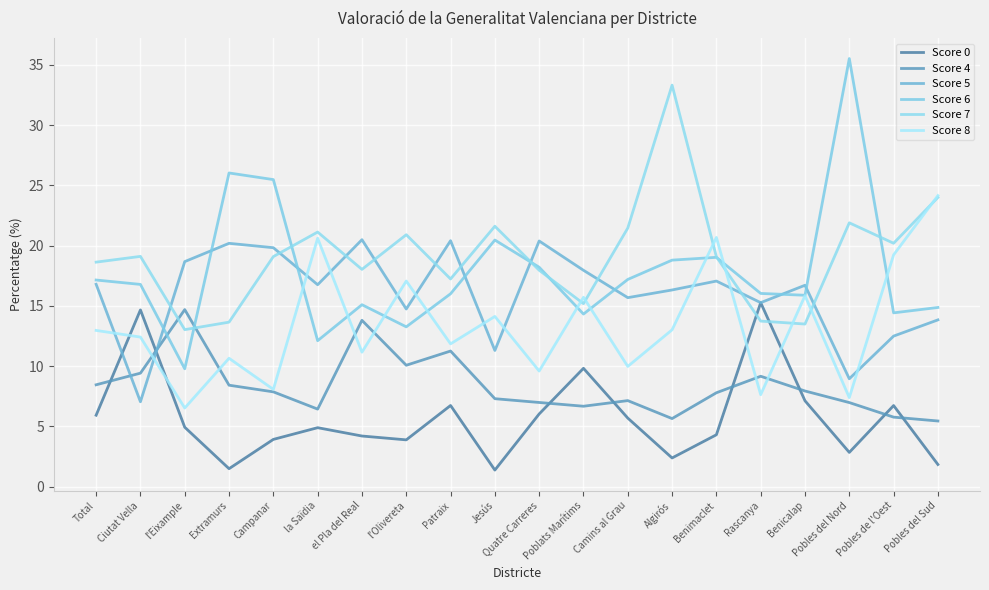

How many values in the Score 5 series are below 16?

8